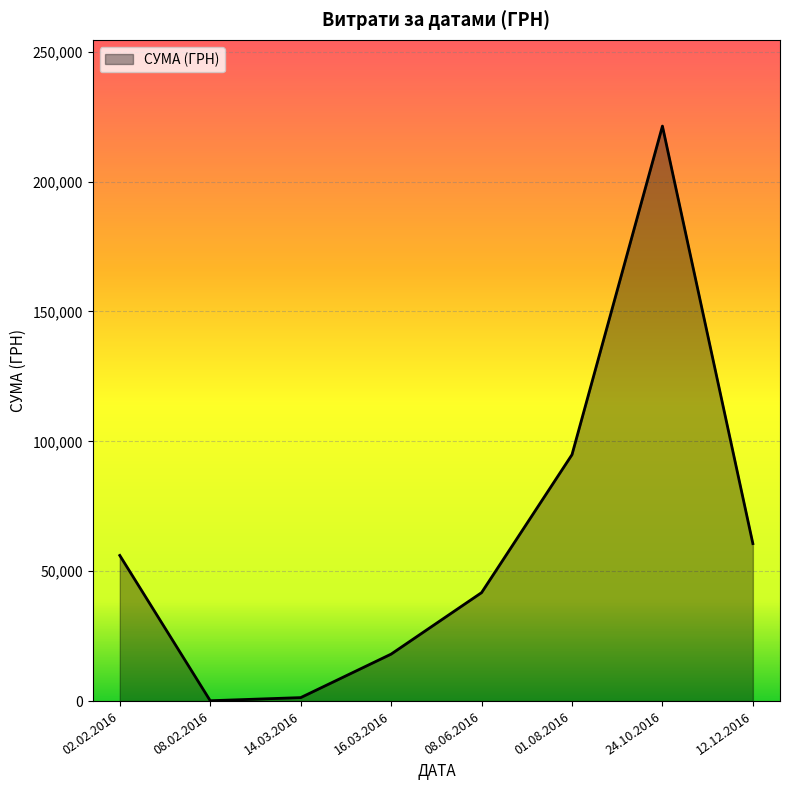

What position from the left is 02.02.2016?

1